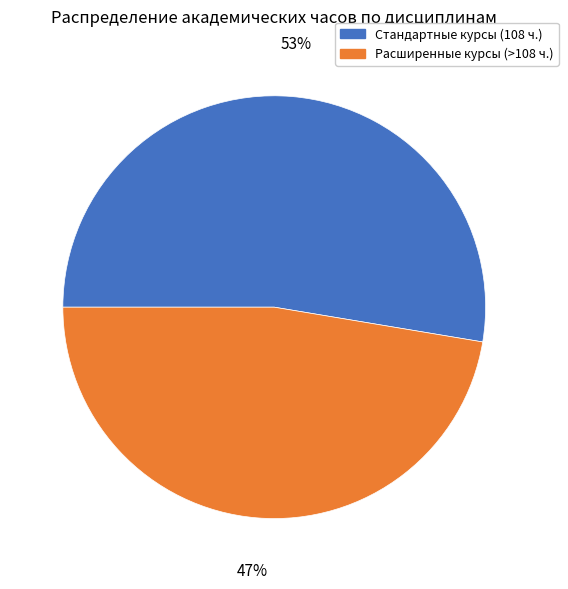

How many slices are in this pie chart?

2